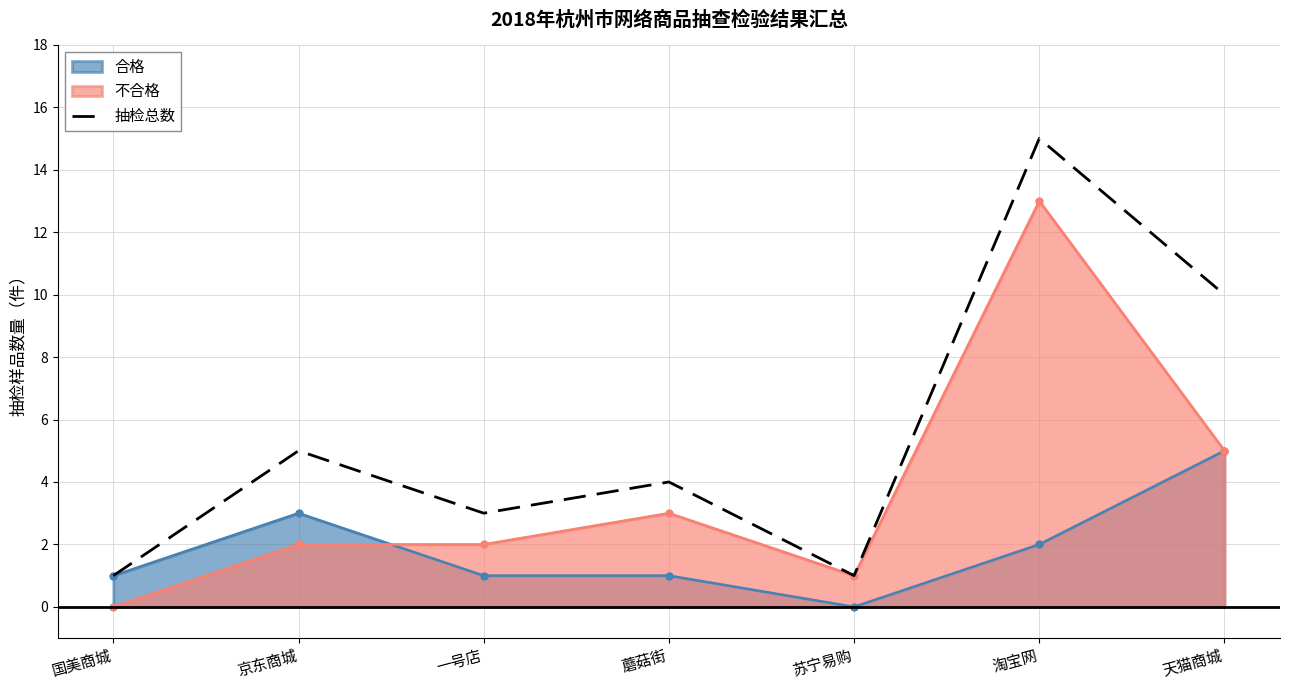

Reading left to right, extract all data points from this chart.

国美商城=1	京东商城=5	一号店=3	蘑菇街=4	苏宁易购=1	淘宝网=15	天猫商城=10